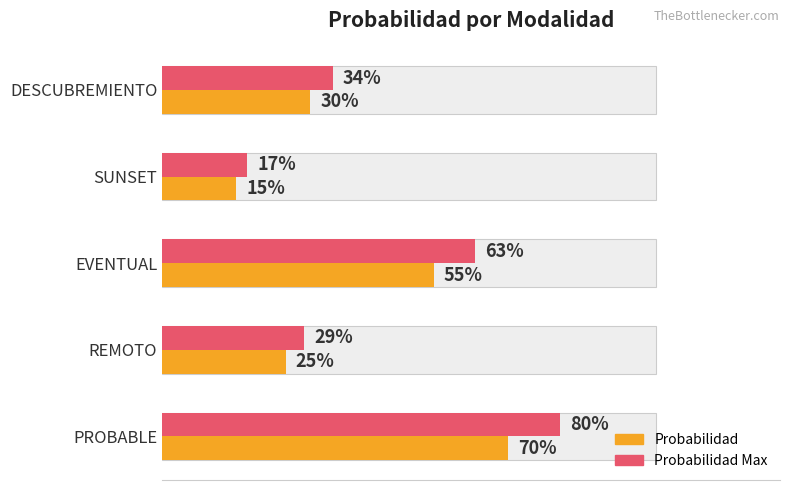

What is the minimum value for 0.25?

0.2